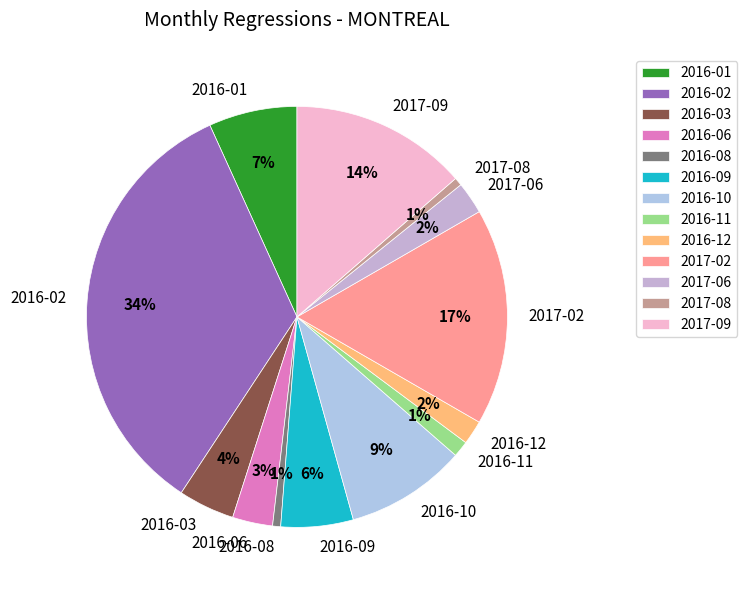

True or false: 2016-02 accounts for 34% of the total.

True